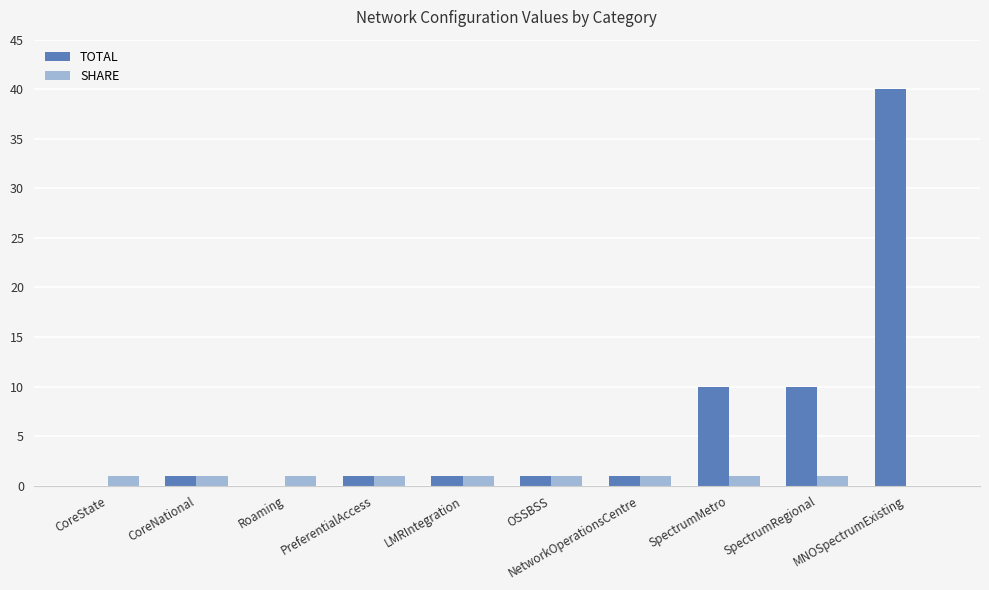

What is the total value across all series at NetworkOperationsCentre?

2